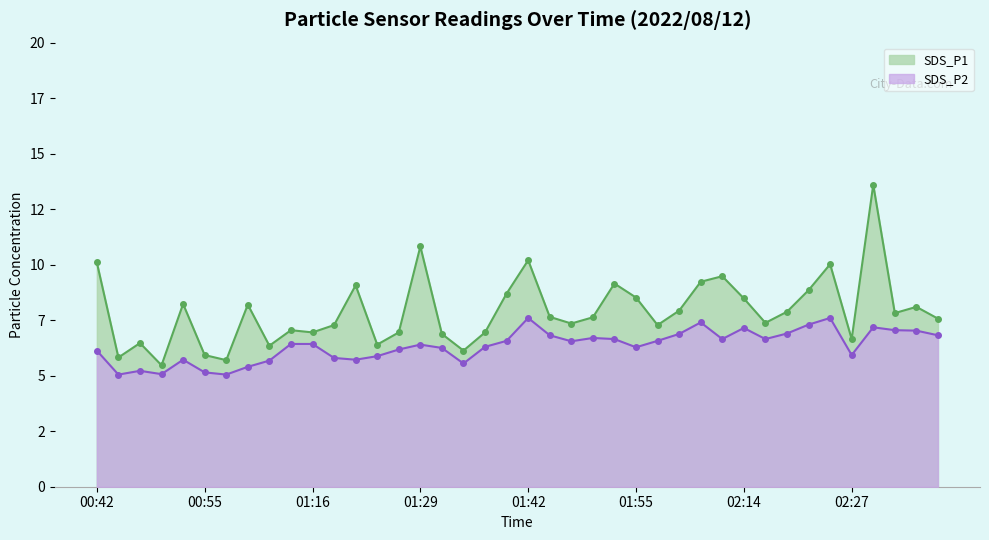

Which series changed the most between 01:00 and 01:34?

SDS_P1